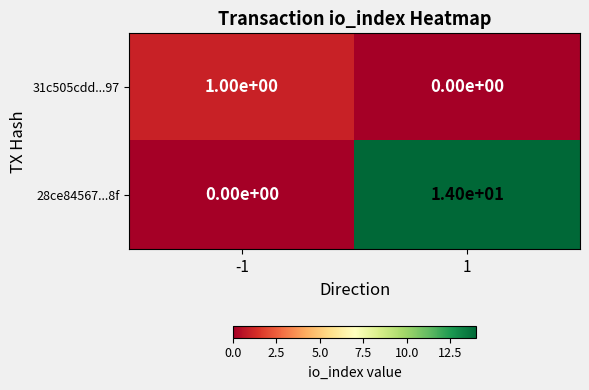

What is the maximum value shown in the chart?

14